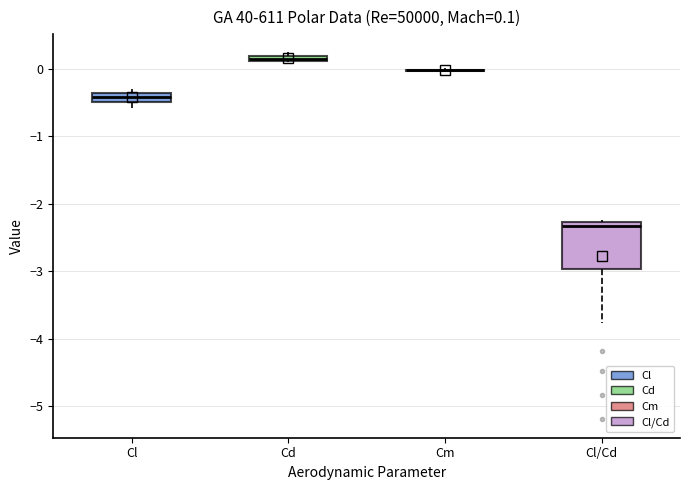

Which box is the tallest, from its lower edge to its upper edge?

Cl/Cd